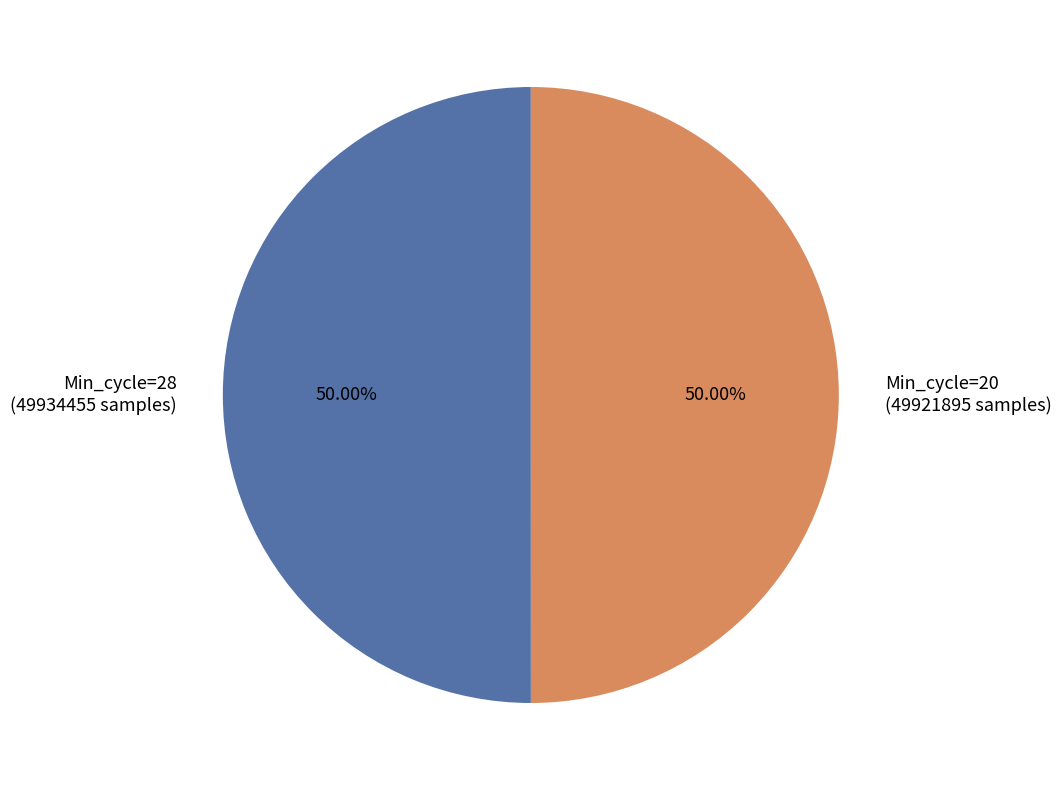

Is the sum of Min_cycle=28 (49934455 samples) and Min_cycle=20 (49921895 samples) greater than half?

Yes